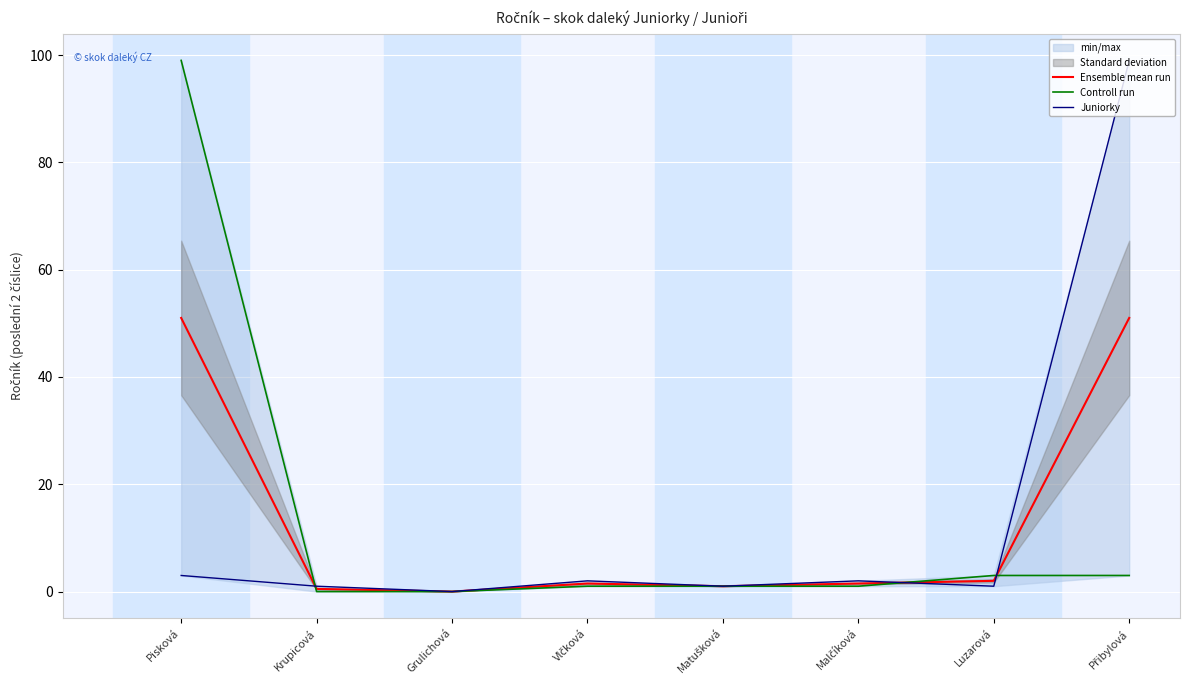

True or false: Ensemble mean run has more than 2 points higher than both neighbors.

False